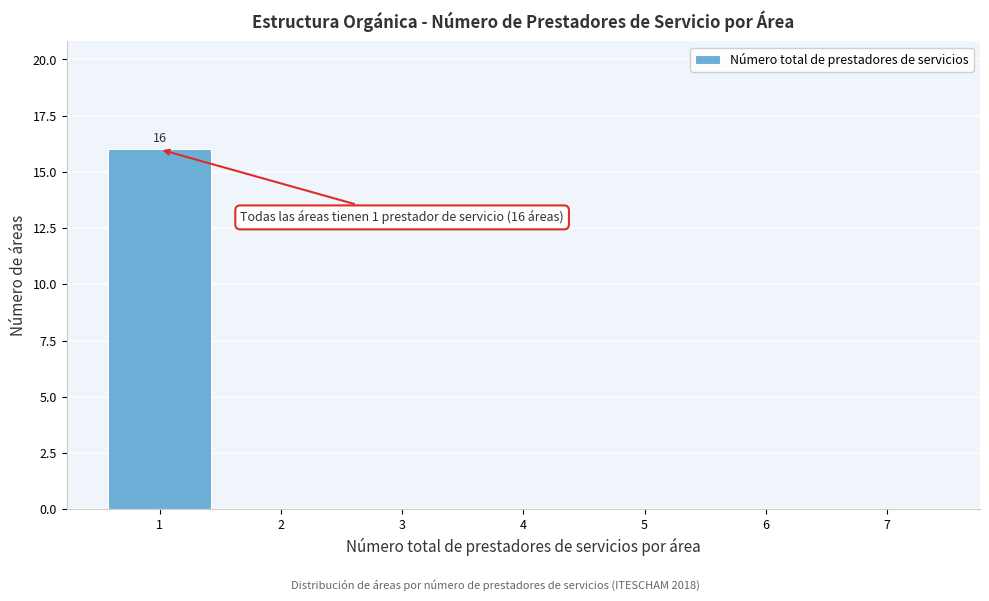

Which range on the x-axis has the tallest bar?

0.5 to 1.5